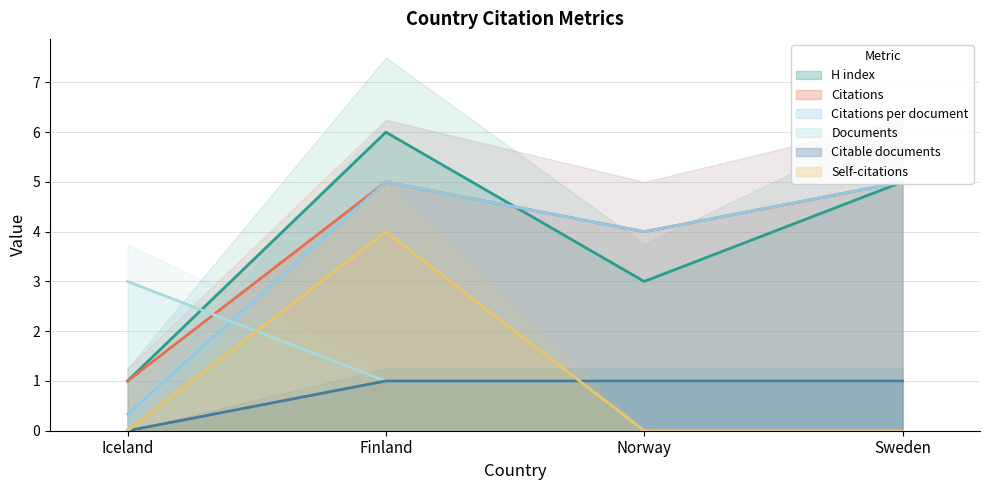

Between Iceland and Norway, which series saw the biggest shift?

Citations per document